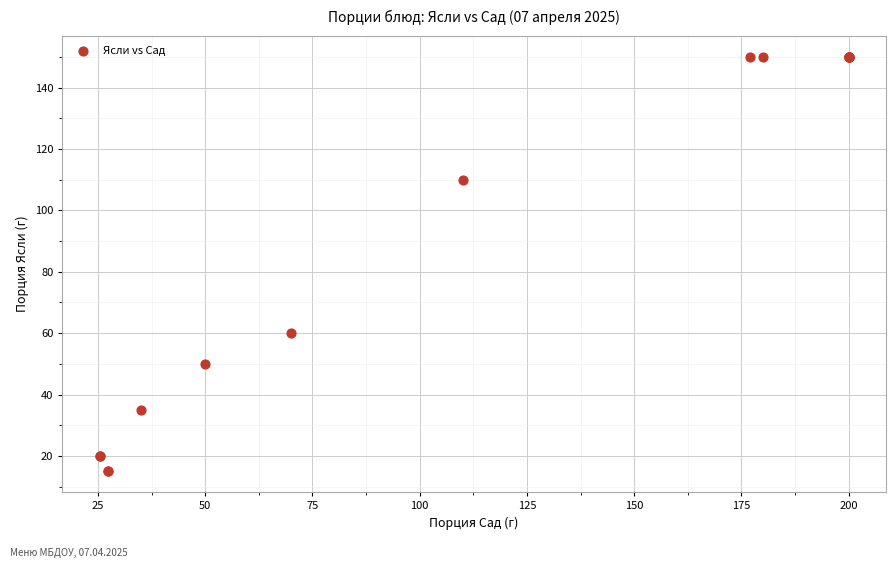

What Y value in the scatter plot is closest to 82?

60